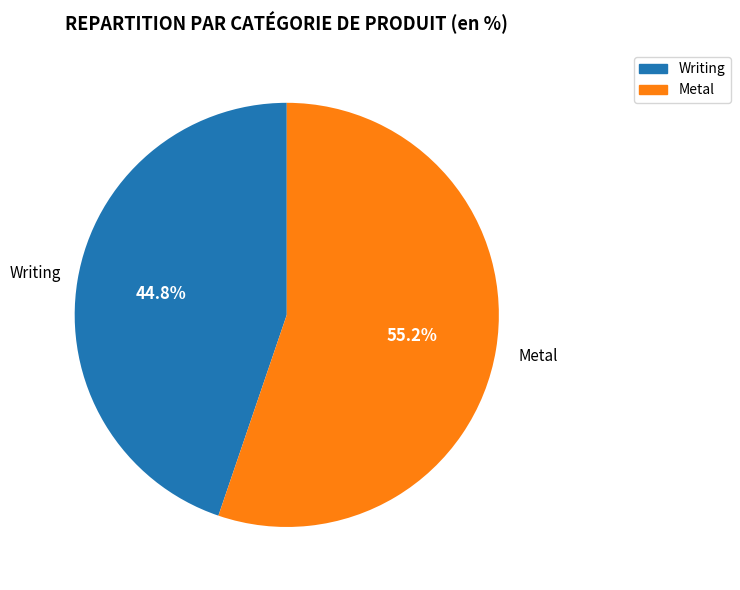

Which category accounts for the majority?

Metal